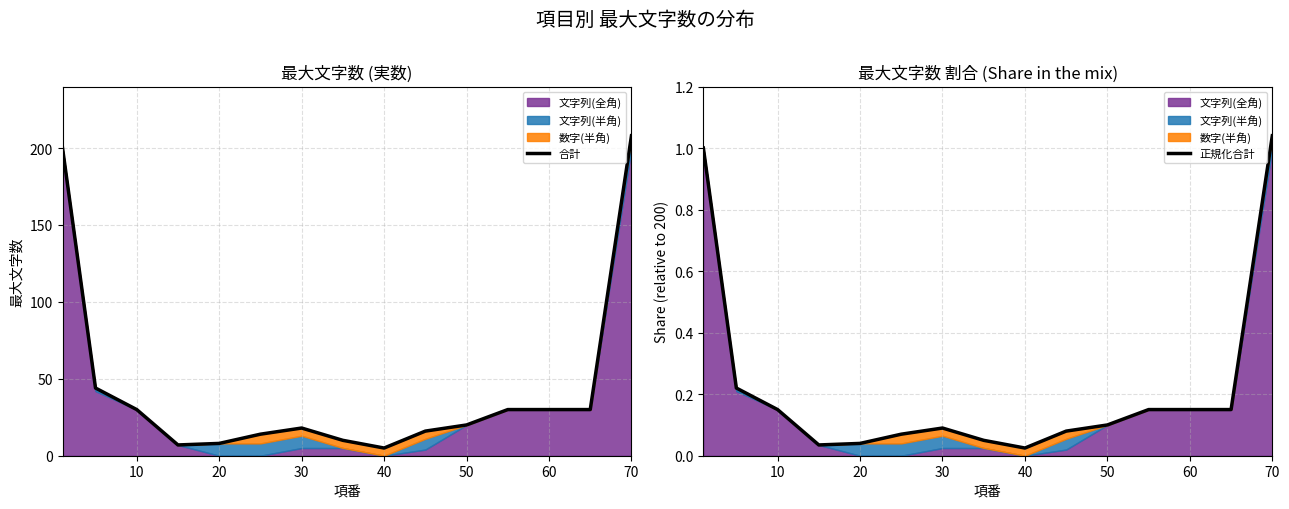

Which series has the widest spread of values?

合計